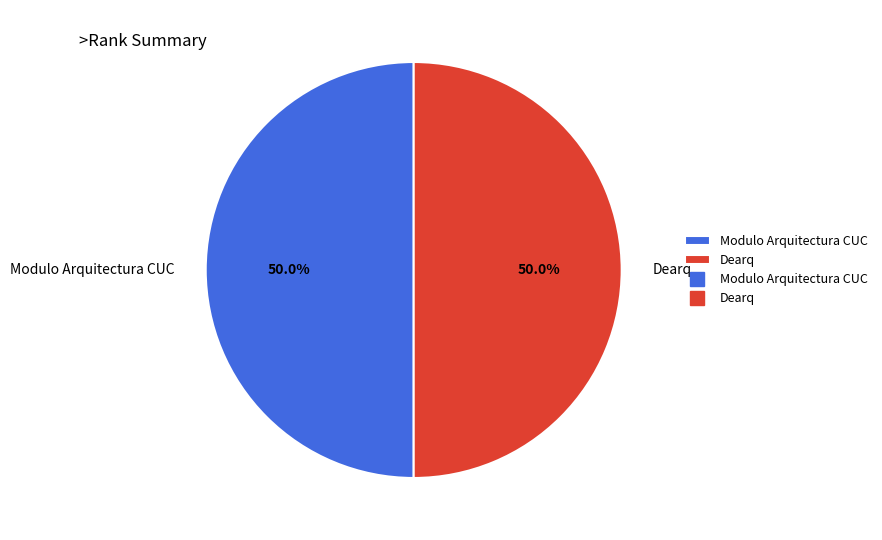

What is the ratio of the value at Modulo Arquitectura CUC to the value at Dearq?

1.0